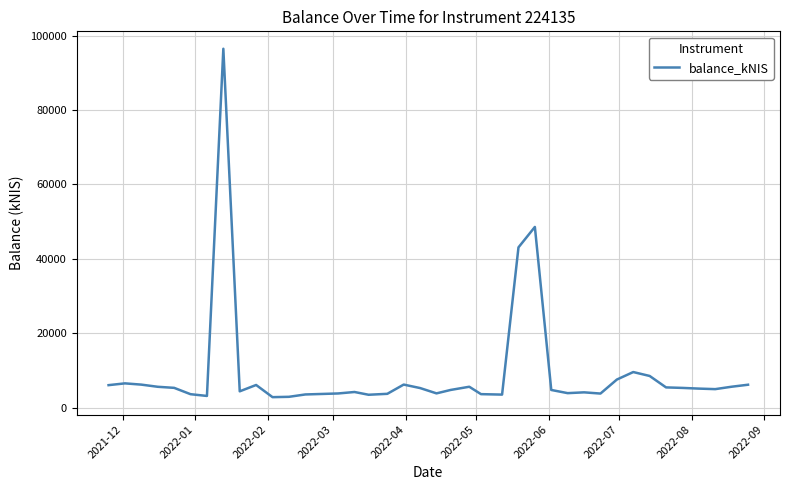

What is the difference between the maximum and minimum values?

93664.2